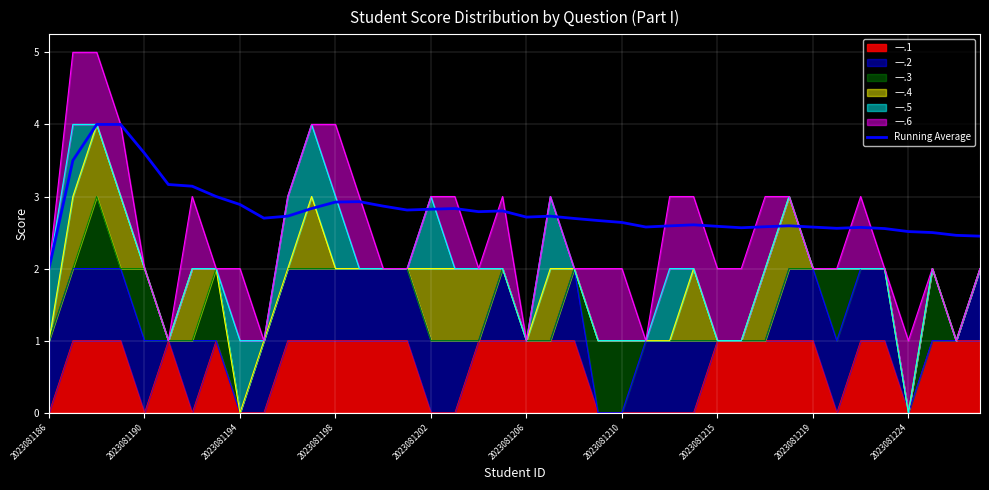

Which label corresponds to the smallest value in the chart?

2023081186